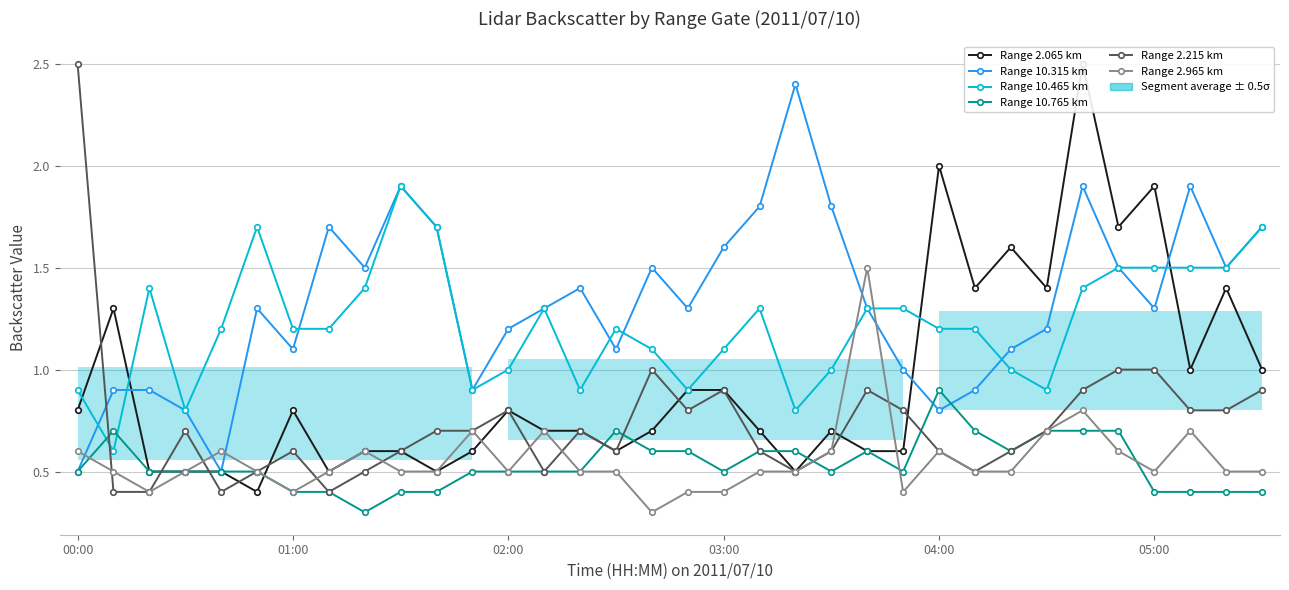

List the series in order of their peak value, lowest first.

Range 10.765 km, Range 2.965 km, Range 10.465 km, Range 10.315 km, Range 2.065 km, Range 2.215 km